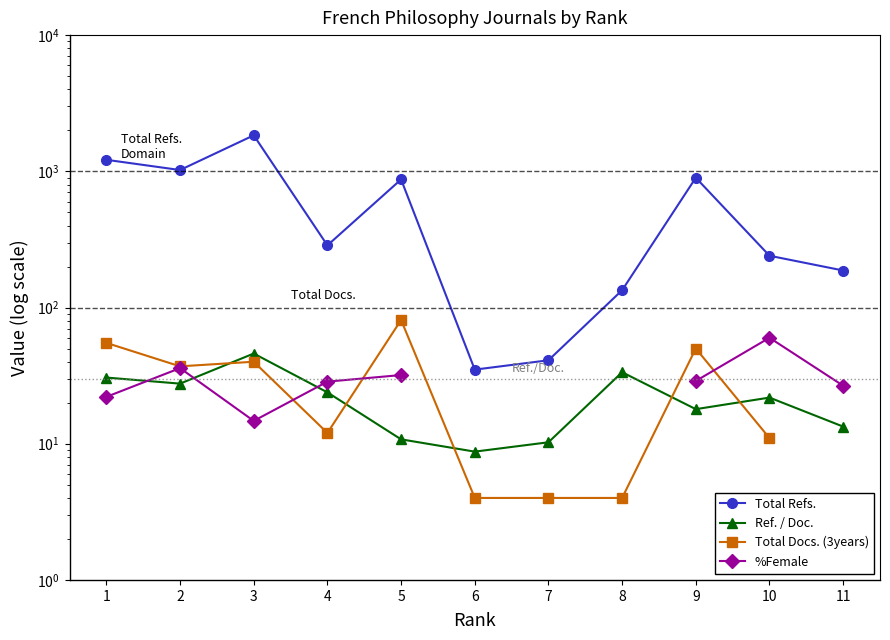

Where is the first local maximum for Ref. / Doc.?

3